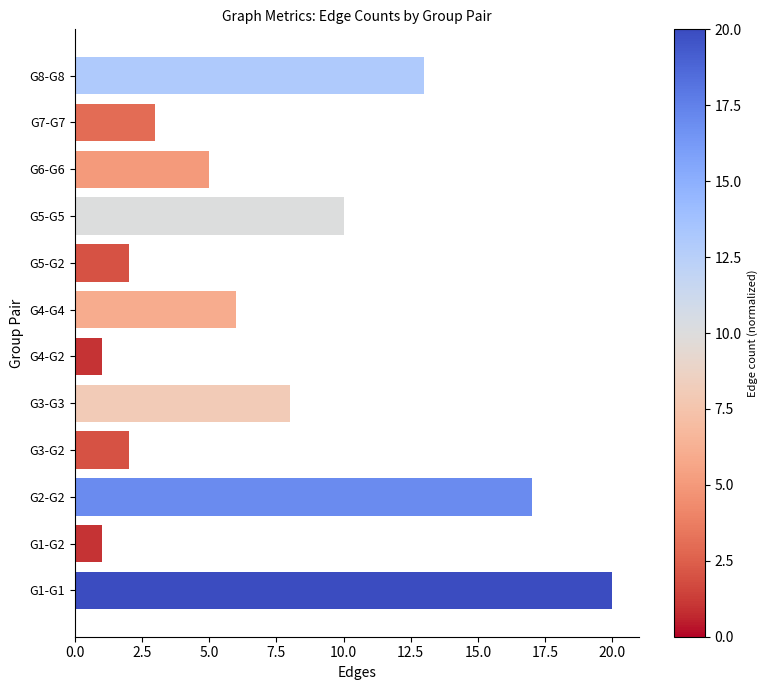

True or false: the data shows 8 at G3-G3.

True